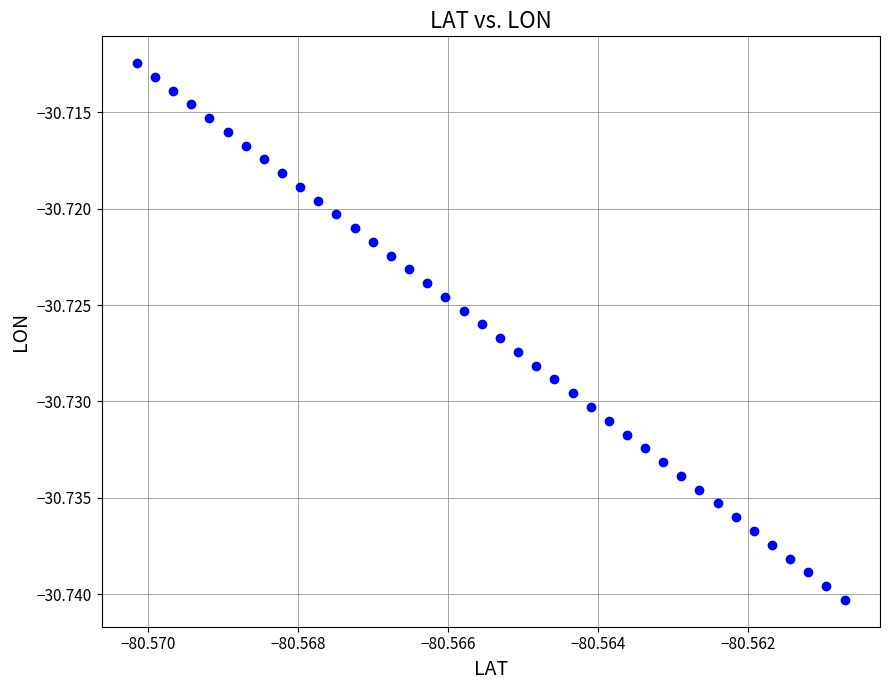

Count the number of points in this scatter plot.

40